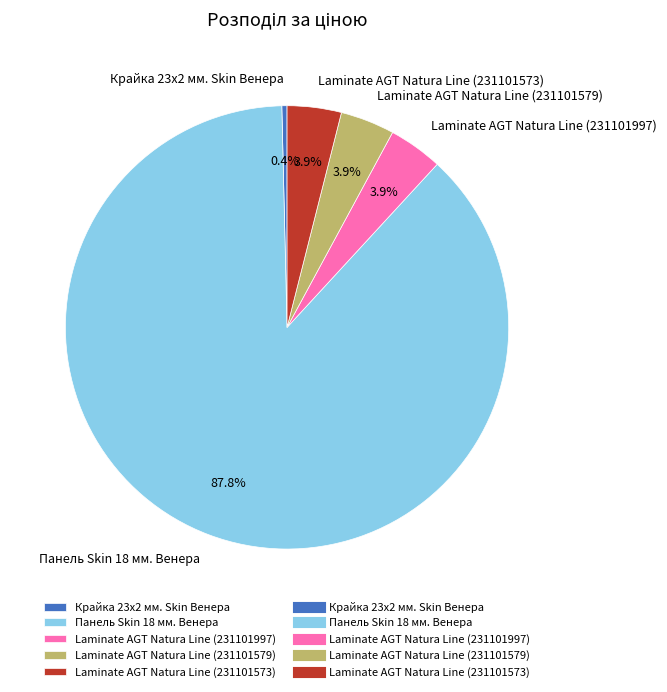

Does Laminate AGT Natura Line (231101573) account for over 50% of the chart?

No